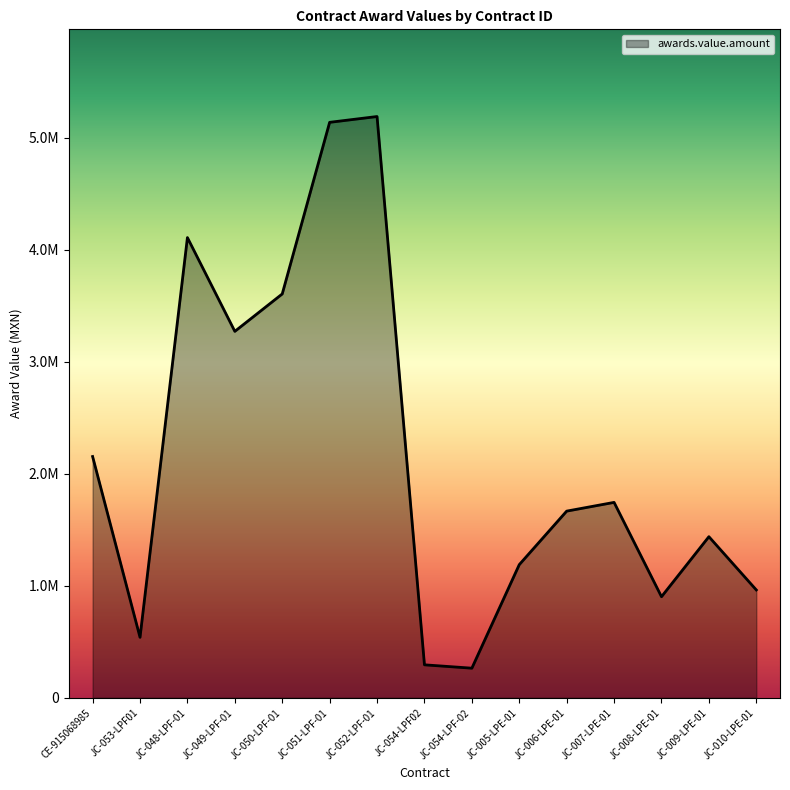

Does the chart have visible grid lines?

No